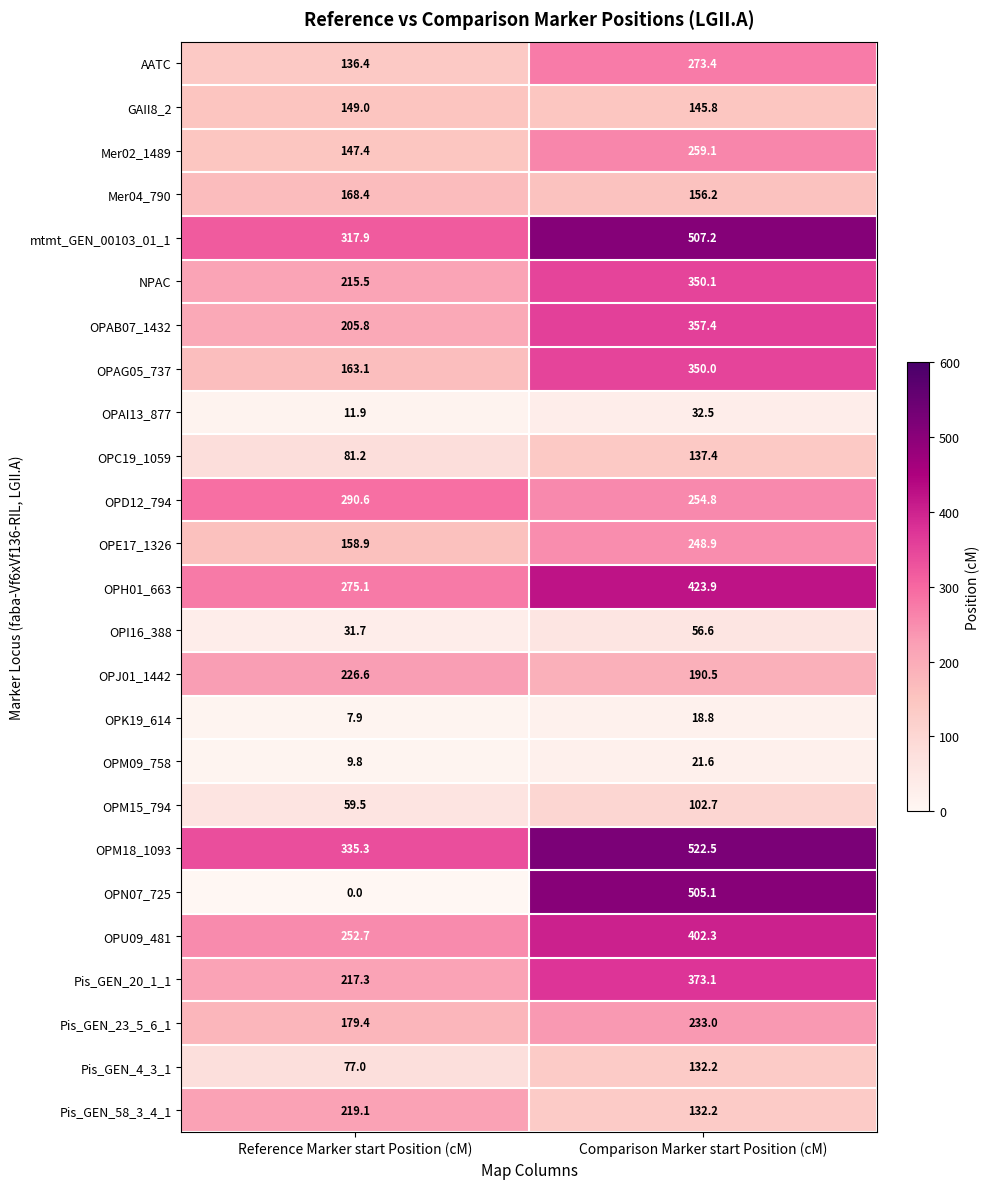

What is the difference between the maximum and minimum values in the NPAC series?

134.6